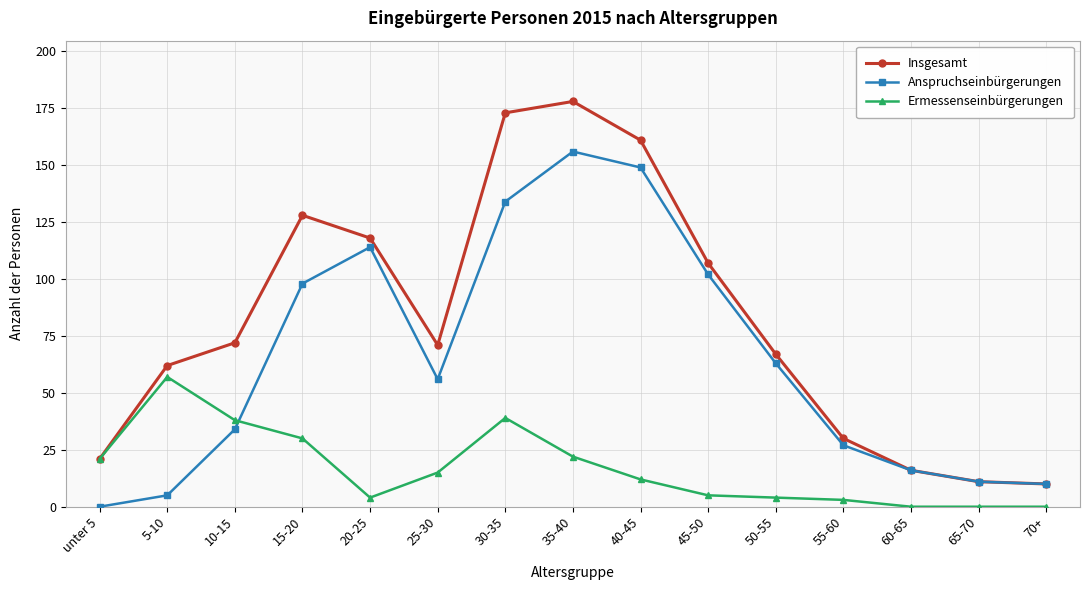

At 25-30, list the series in order from smallest to largest.

Ermessenseinbürgerungen, Anspruchseinbürgerungen, Insgesamt